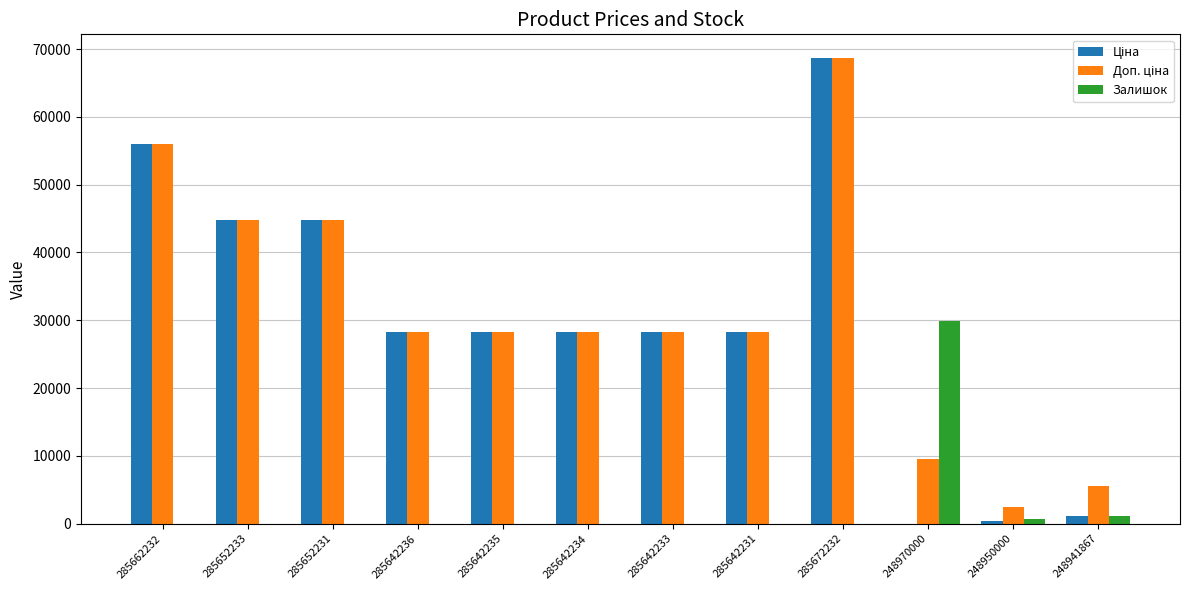

True or false: Залишок has a value of 19.0 at 285652233.

True